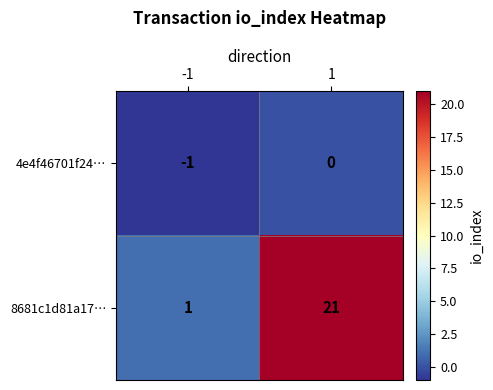

At which category is the sum across all series the highest?

1